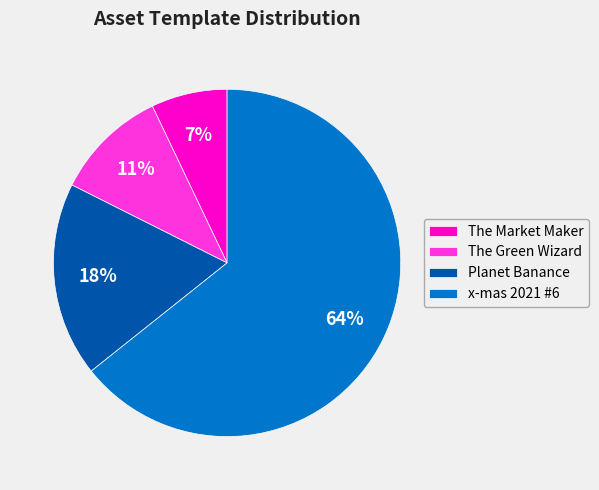

The x-mas 2021 #6 slice represents 54% of the pie. True or false?

False